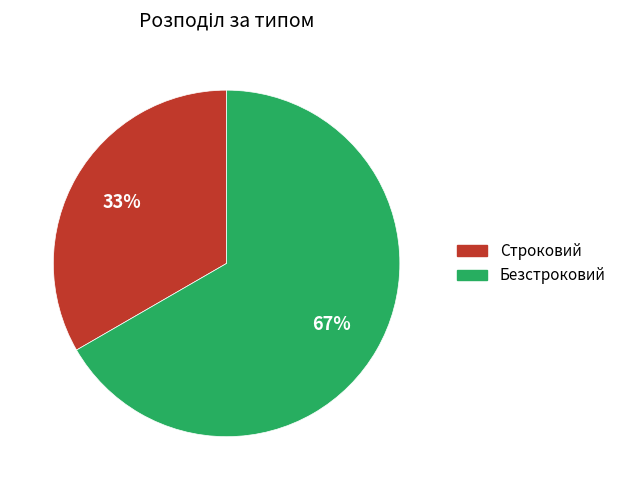

To the nearest percent, what percentage of the pie is Безстроковий?

67%